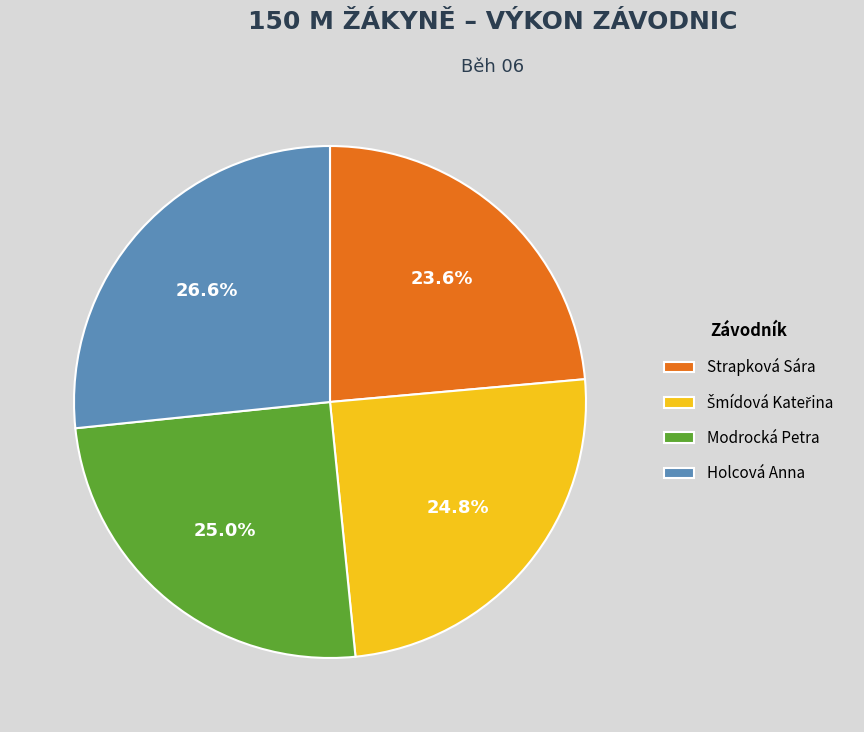

Which category has the smallest portion of the pie?

Strapková Sára